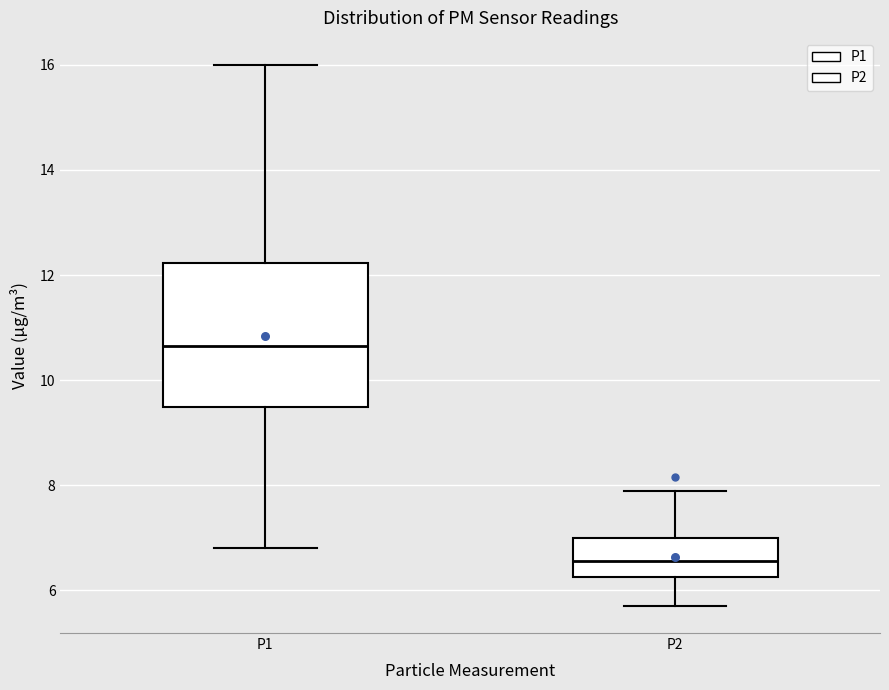

Reading left to right, transcribe this box plot: for each box, give where its median line is, the range the box spans, and where its two whiskers end, as read against the y-axis. The values are not printed on the chart, so give them approximately, as read against the axis.

P1: median 10.6, box 9.4 to 12.2, whiskers 6.8 to 16.0
P2: median 6.6, box 6.2 to 7.0, whiskers 5.8 to 7.8